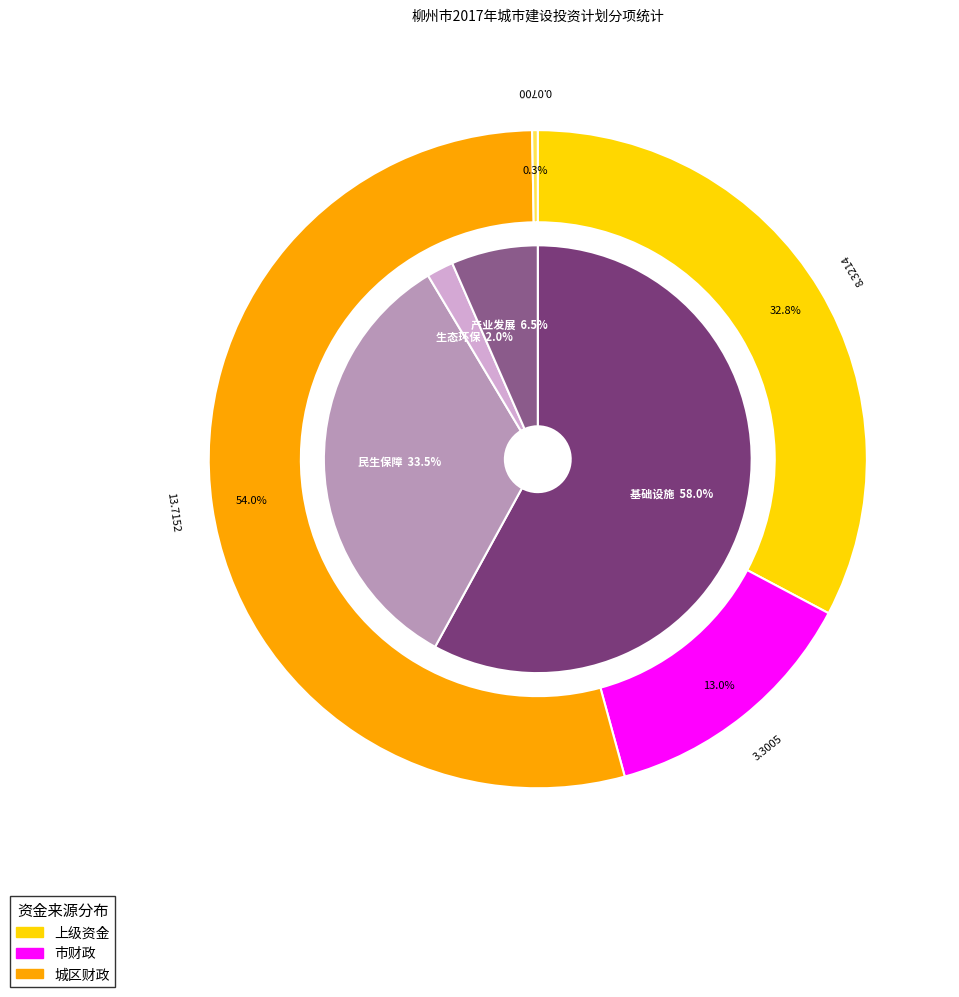

Does 生态环保 represent more than half of the total?

Yes